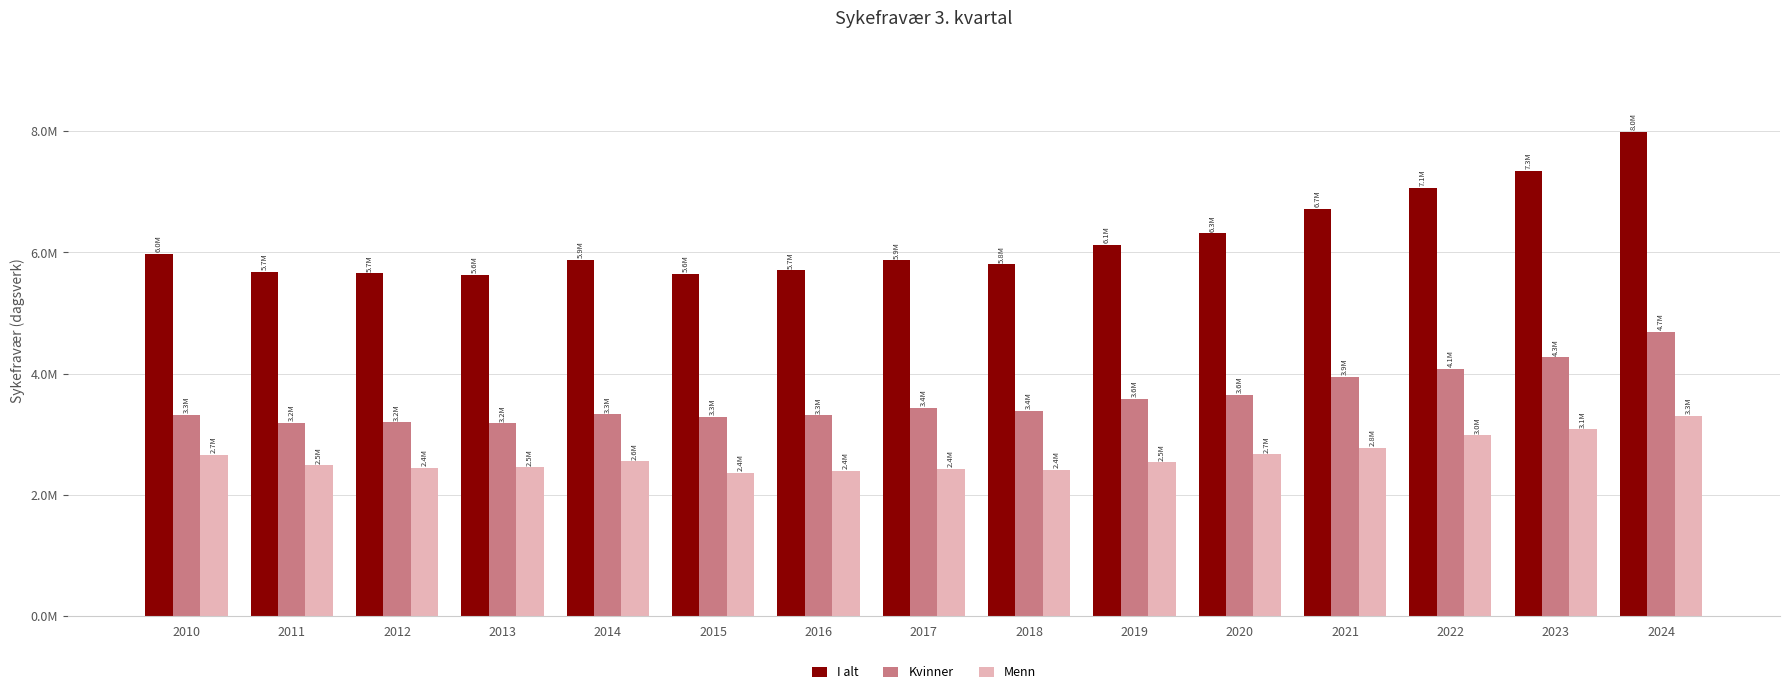

Is the value of Kvinner at 2020 greater than the value of I alt at 2014?

No